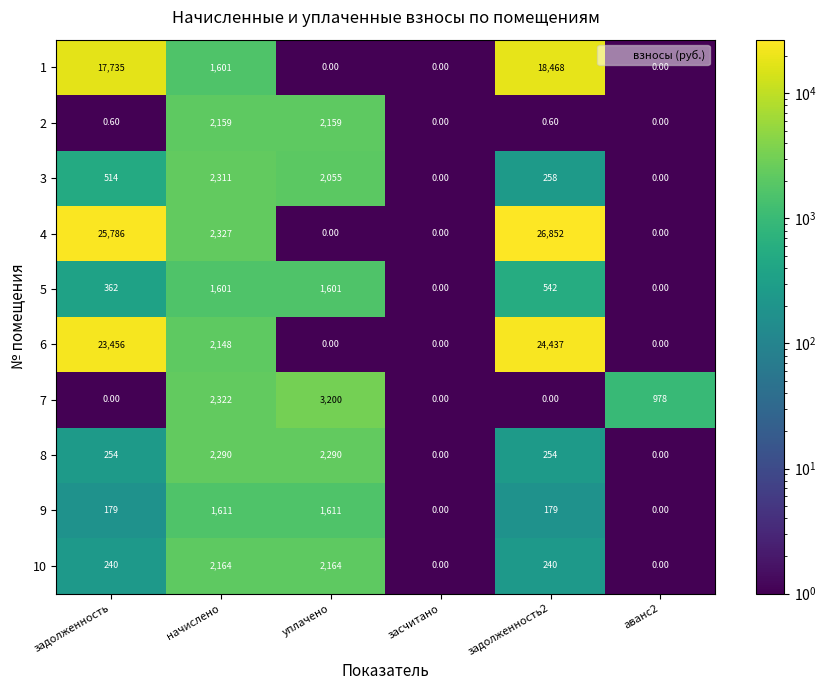

What is the total value across all series at задолженность?

68526.6